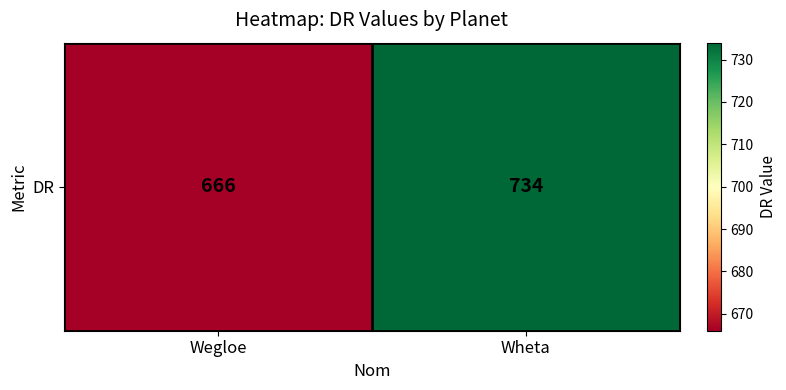

Between Wheta and Wegloe, which is larger?

Wheta